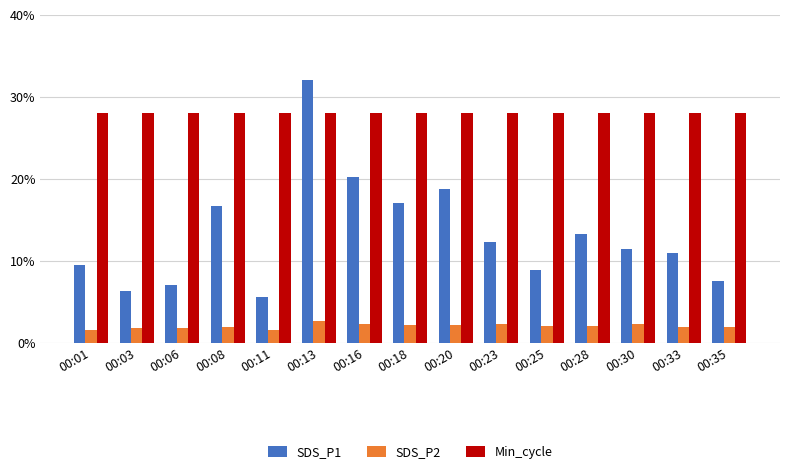

Is it true that SDS_P1 equals 4.4 at 00:30?

False